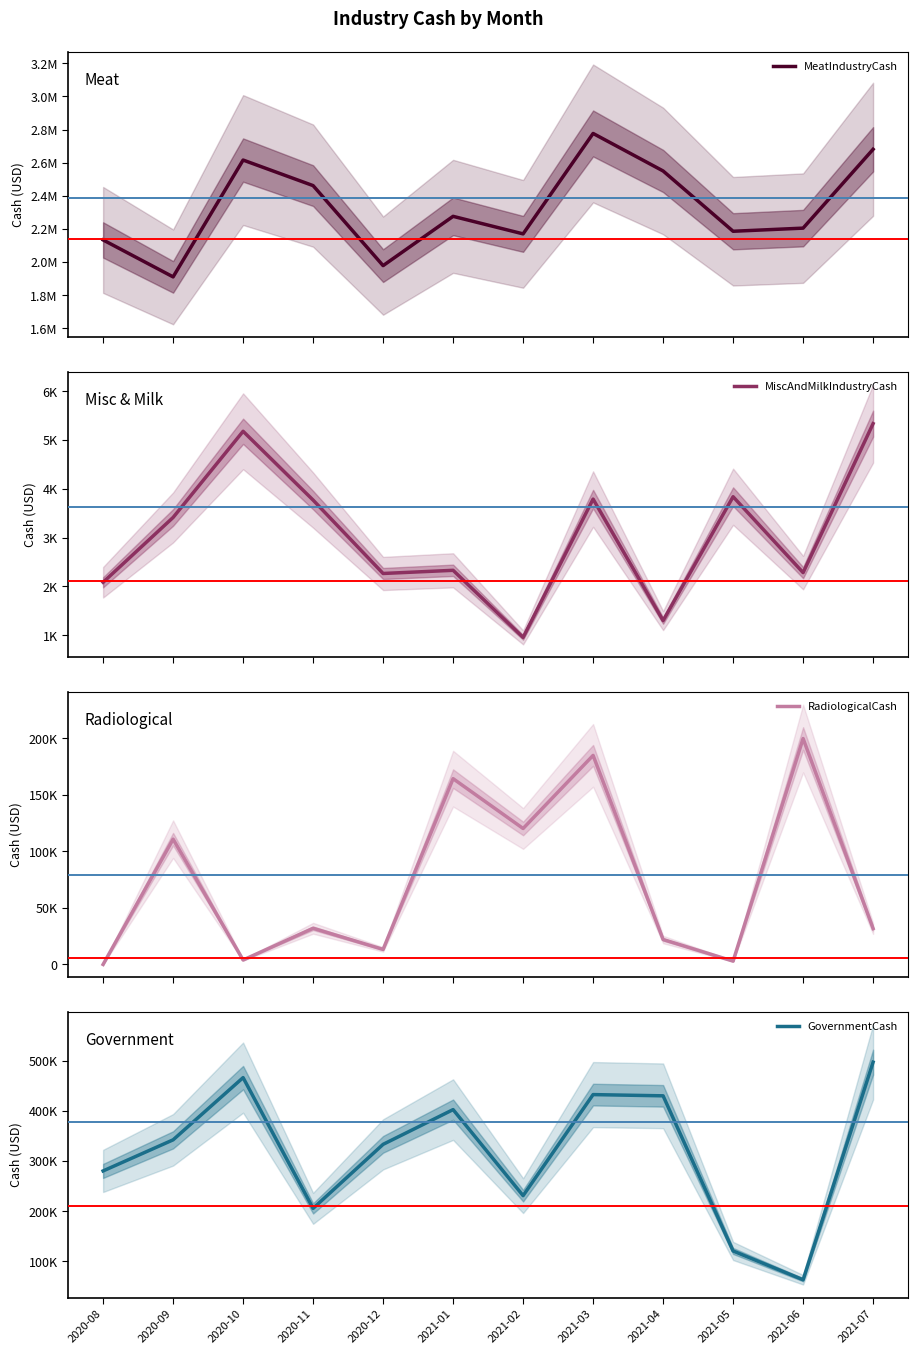

True or false: RadiologicalCash has a value of 20698.9 at 2021-07.

False